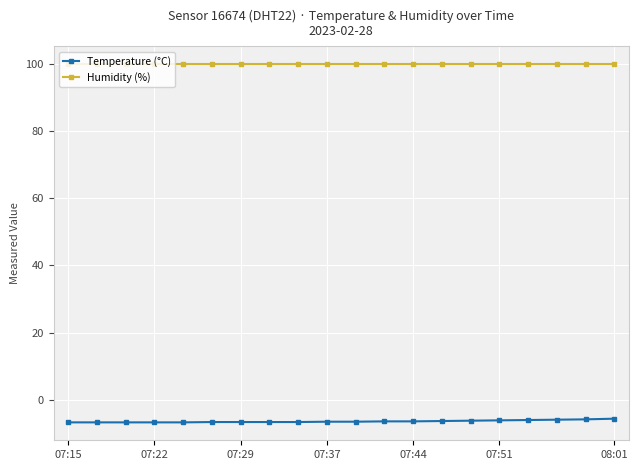

What is the sum of all Temperature (°C) values?

-127.6